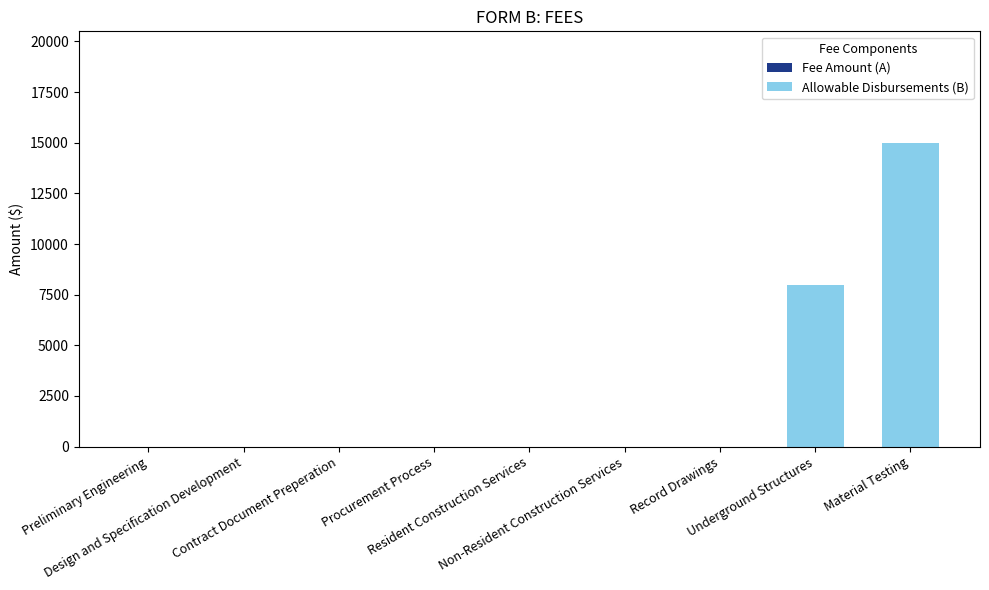

What is the sum of all values?

23000